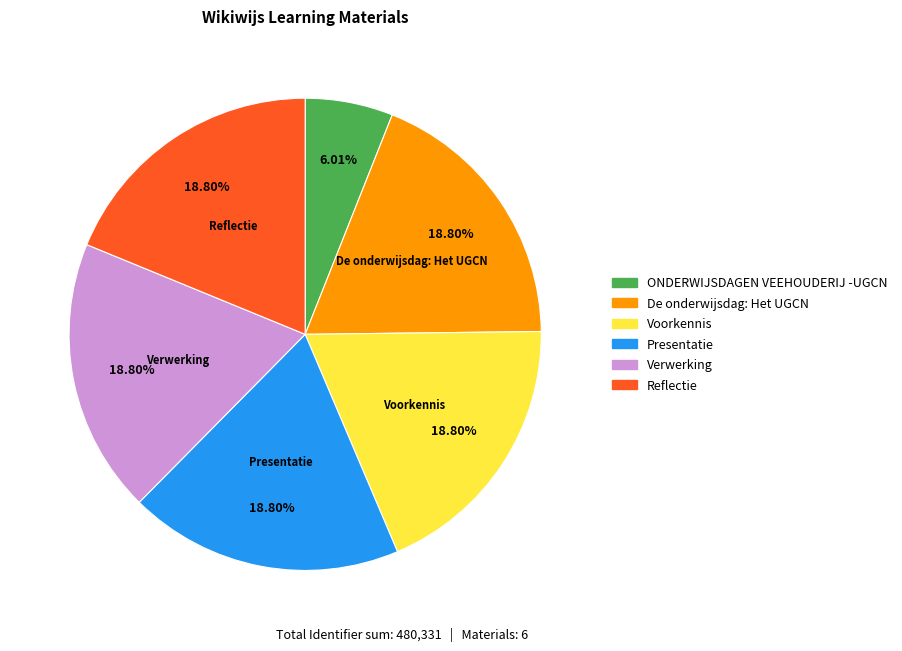

What is the smallest slice in the pie chart?

ONDERWIJSDAGEN VEEHOUDERIJ -UGCN